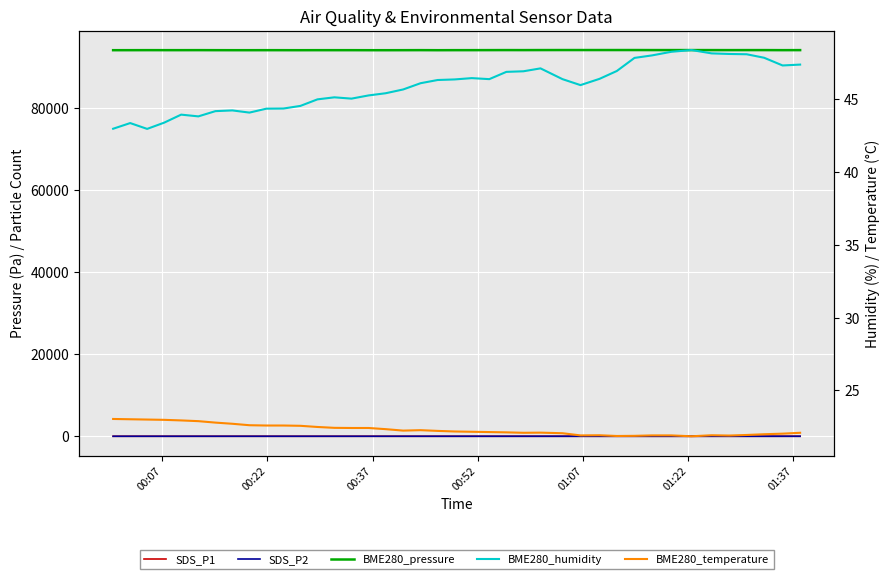

At how many categories does at least one series exceed 82521?

40